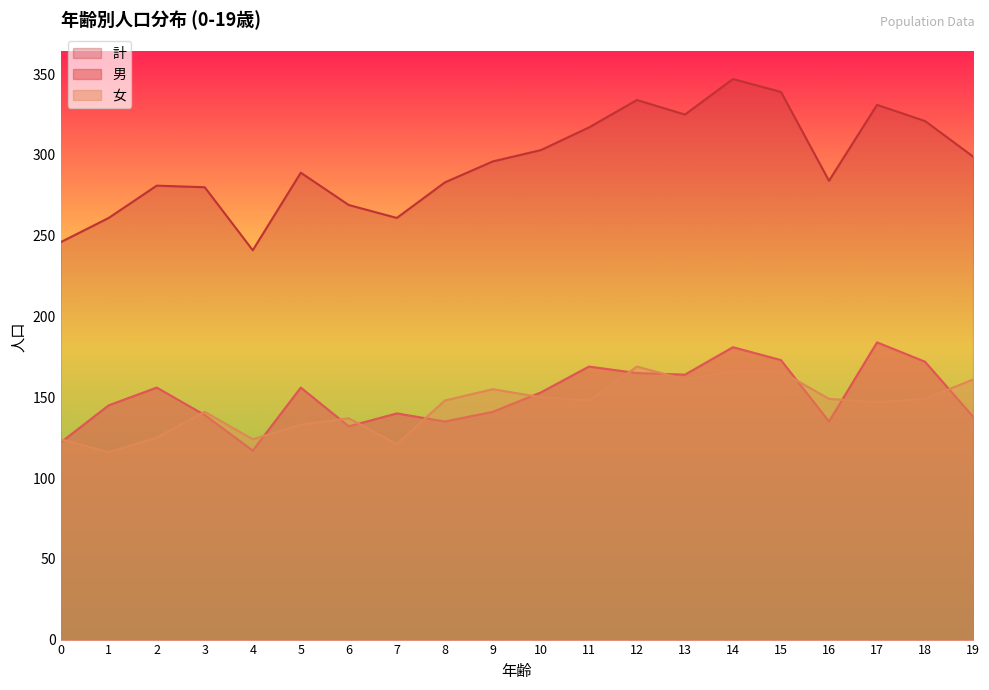

What is the difference between the second highest and minimum values in the 女 series?

50